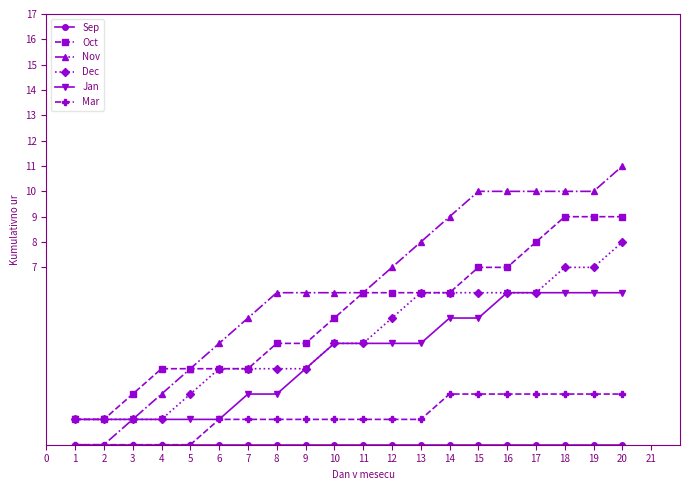

What is the difference between the Mar values at 1 and 15?

2